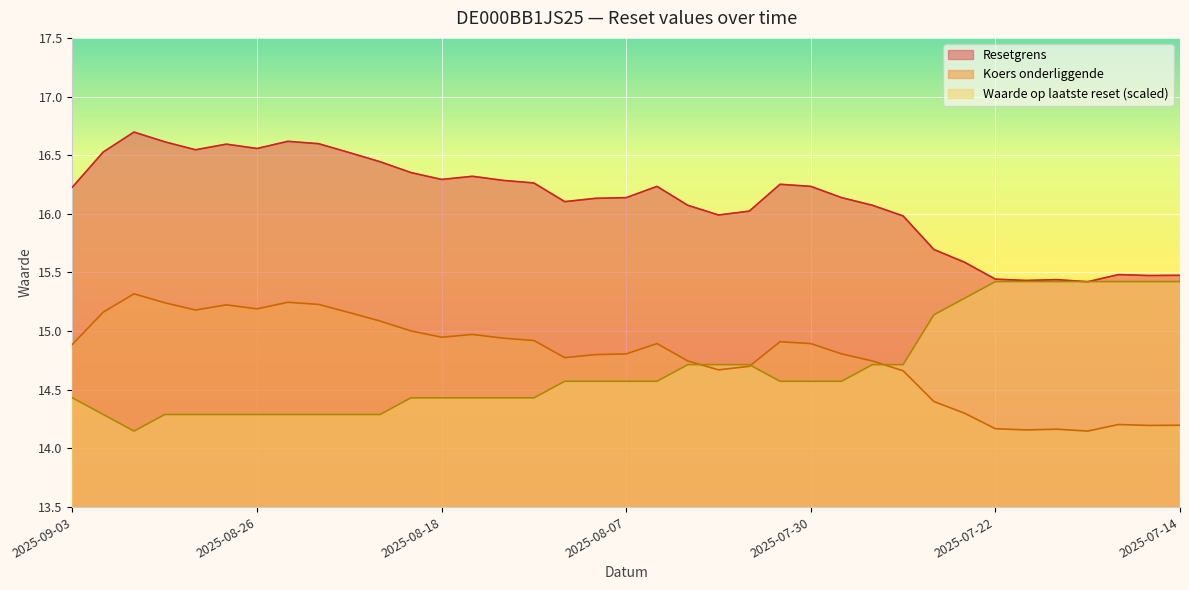

What is the value of the Resetgrens point at the 30th from the left?

15.6